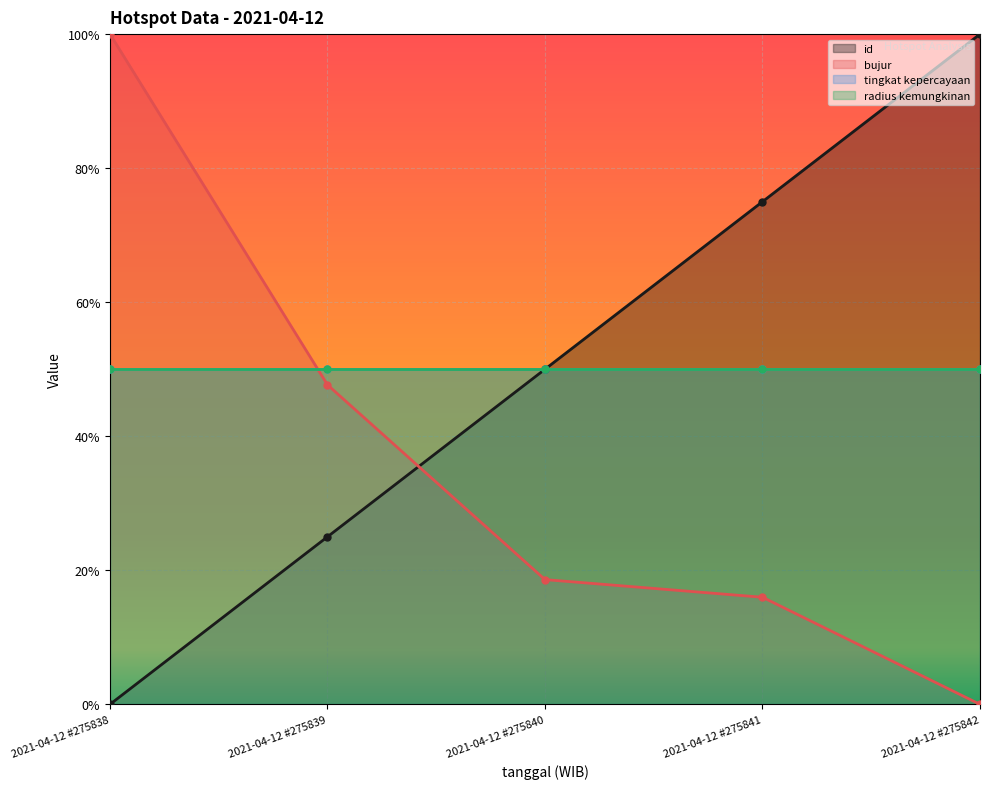

What is the value of the id point at the 2nd from the left?

0.2